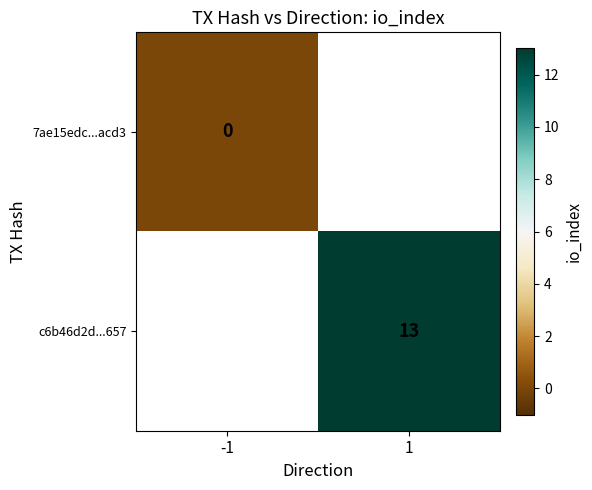

True or false: c6b46d2d...657 has a value of 21 at 1.

False